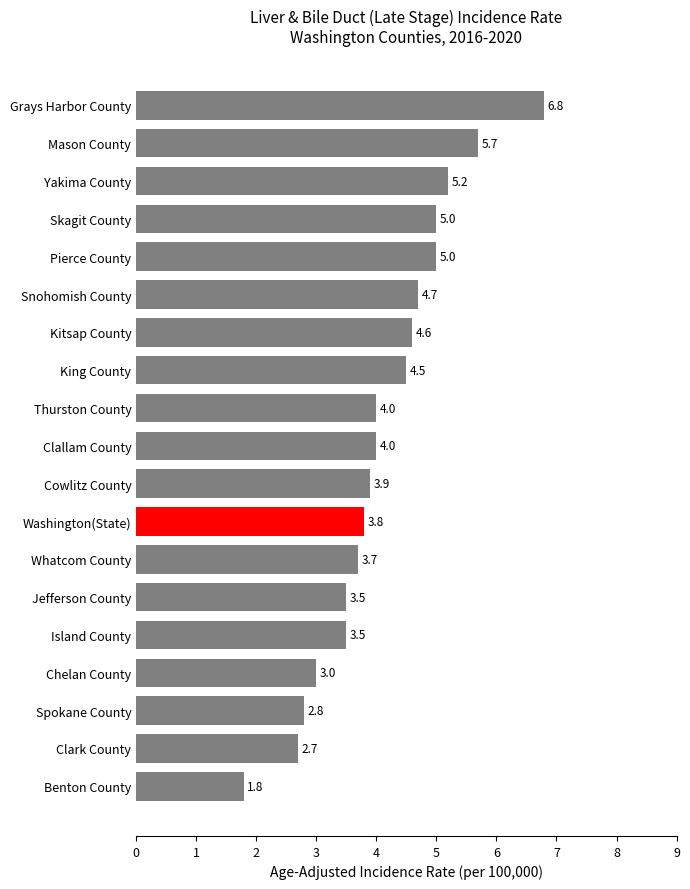

What is the label of the 5th bar from the bottom?

Island County